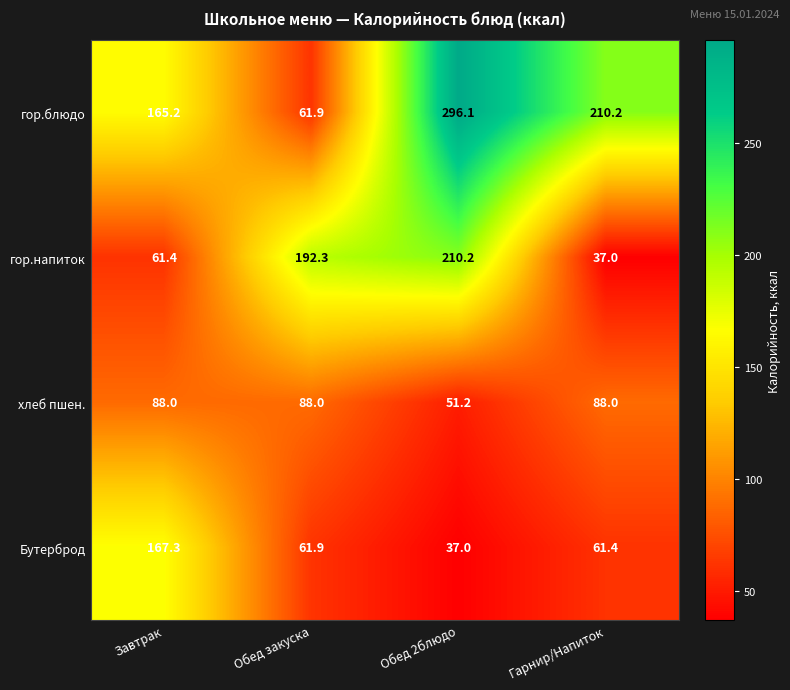

Reading left to right, what are all the values shown in this chart?

гор.блюдо: 165.2	61.9	296.1	210.2
гор.напиток: 61.4	192.3	210.2	37.0
хлеб пшен.: 88.0	88.0	51.2	88.0
Бутерброд: 167.3	61.9	37.0	61.4